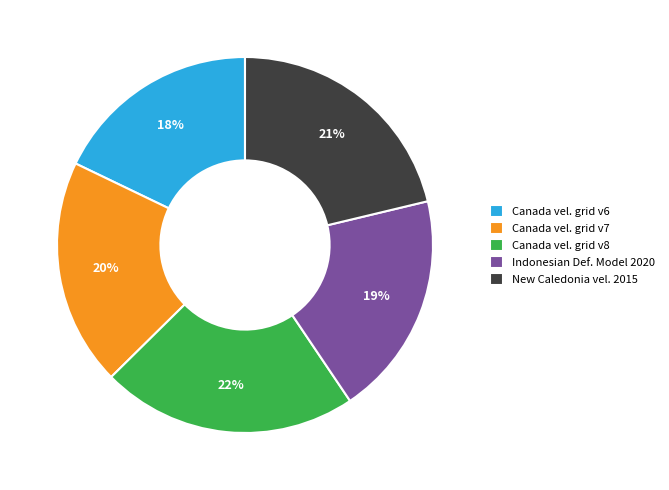

Do Indonesian Def. Model 2020 and New Caledonia vel. 2015 together represent more than half of the pie?

No